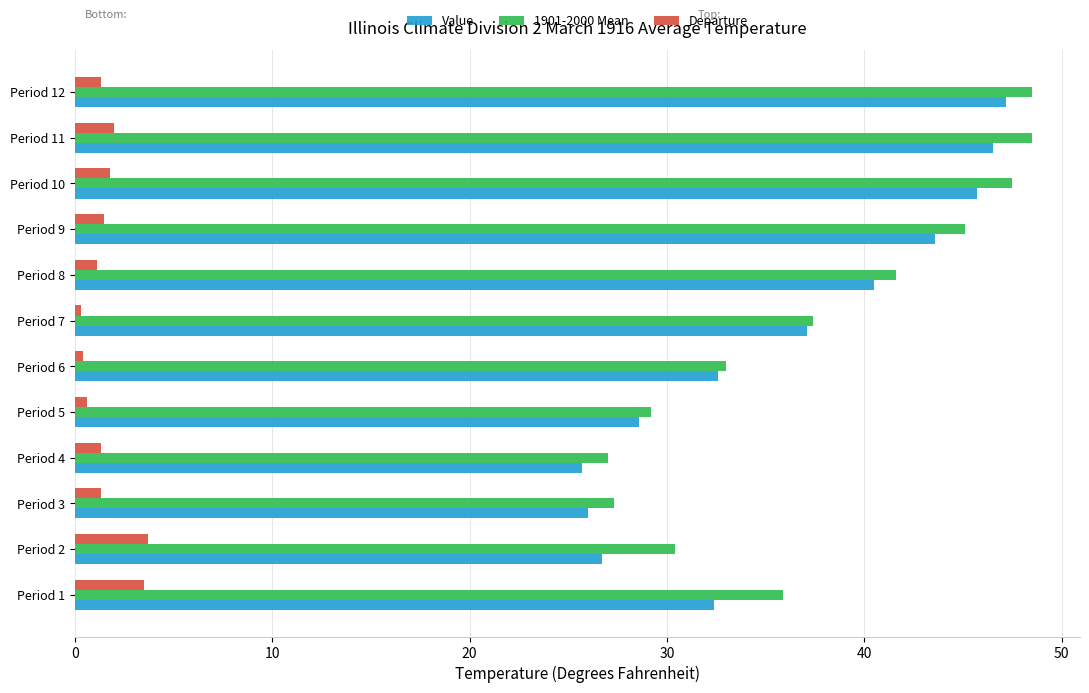

What is the lowest value of the Value series?

25.7